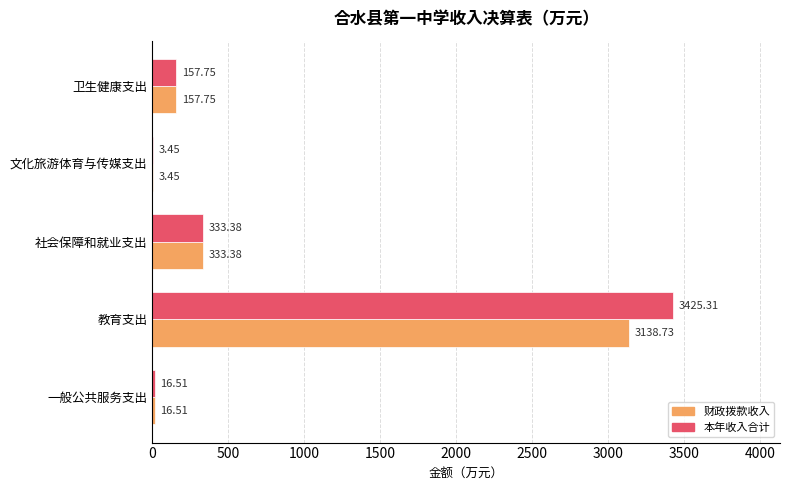

Is the value of 本年收入合计 at 卫生健康支出 greater than the value of 财政拨款收入 at 教育支出?

No